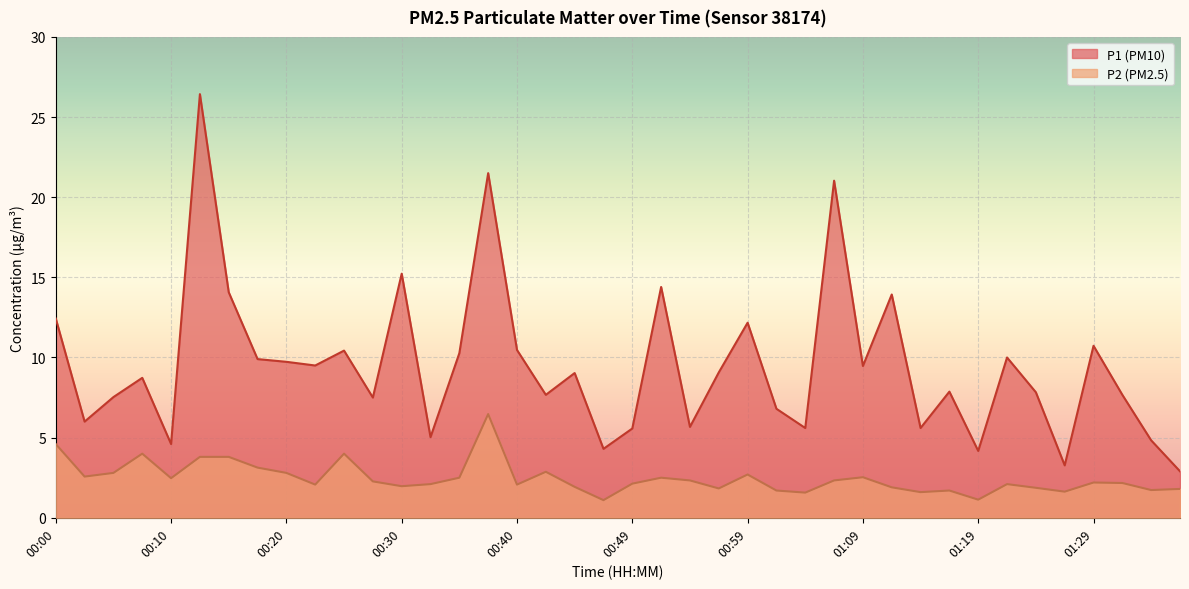

What is the difference between the maximum and minimum values in the P2 series?

5.4